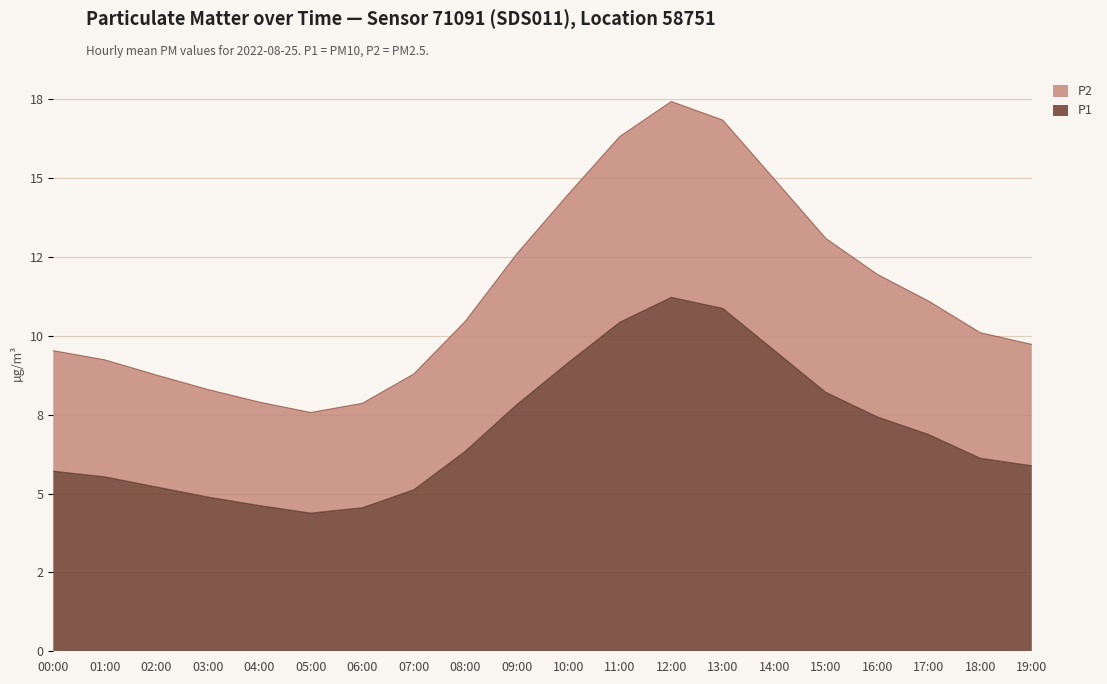

The value of P2 at 09:00 is 22.0. True or false?

False